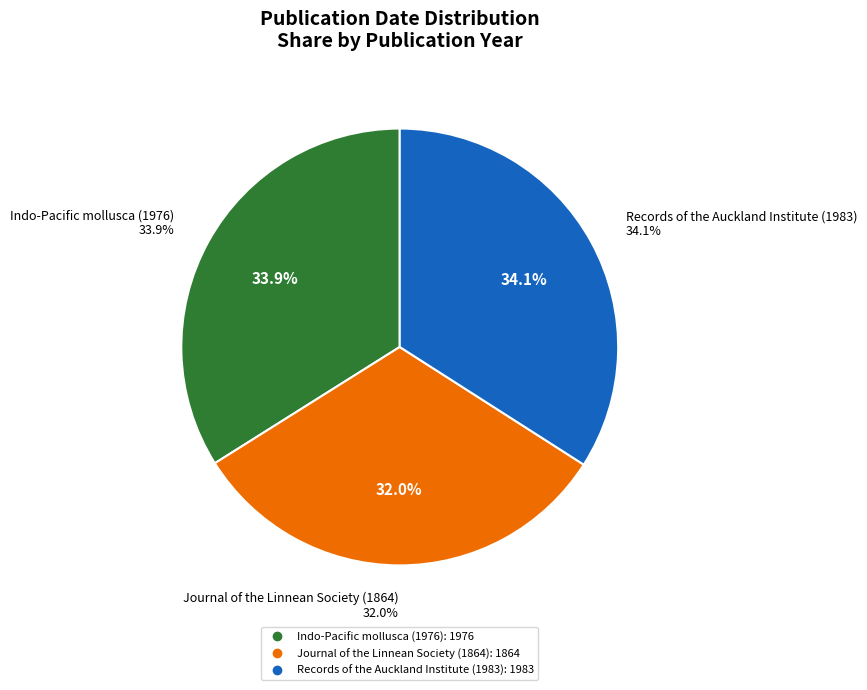

What is the ratio of the value at Journal of the Linnean Society (1864) to the value at Indo-Pacific mollusca (1976)?

0.9